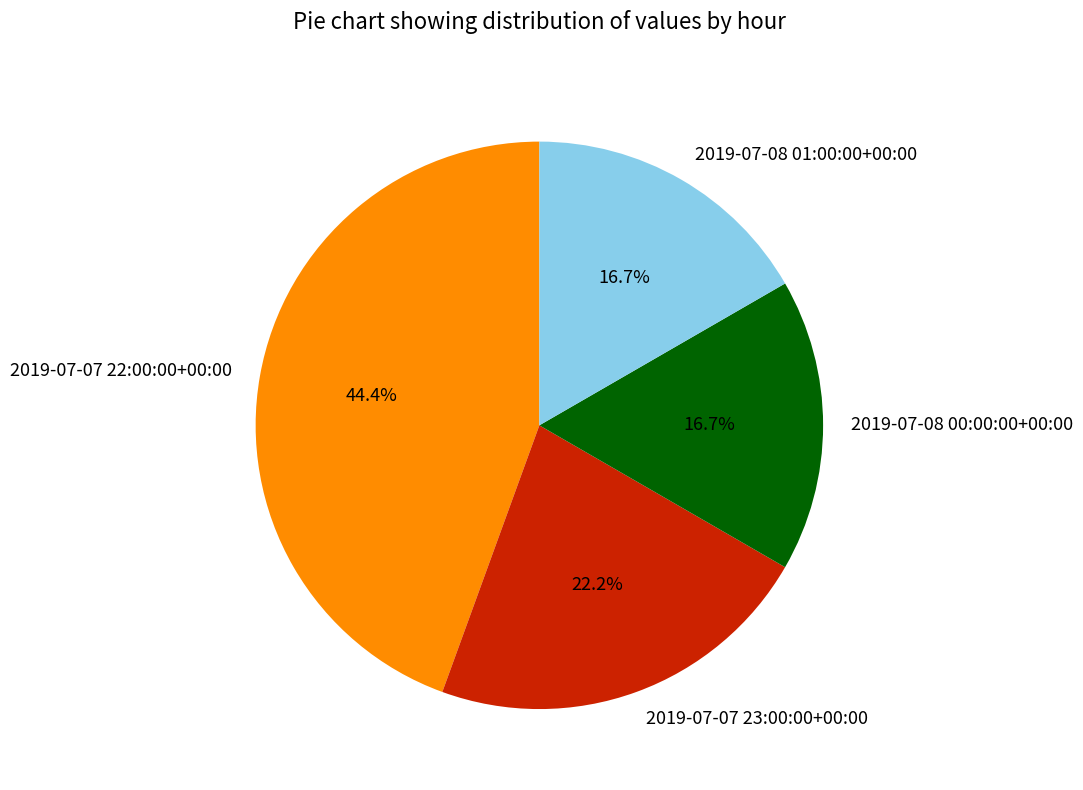

True or false: 2019-07-08 01:00:00+00:00 accounts for 5% of the total.

False